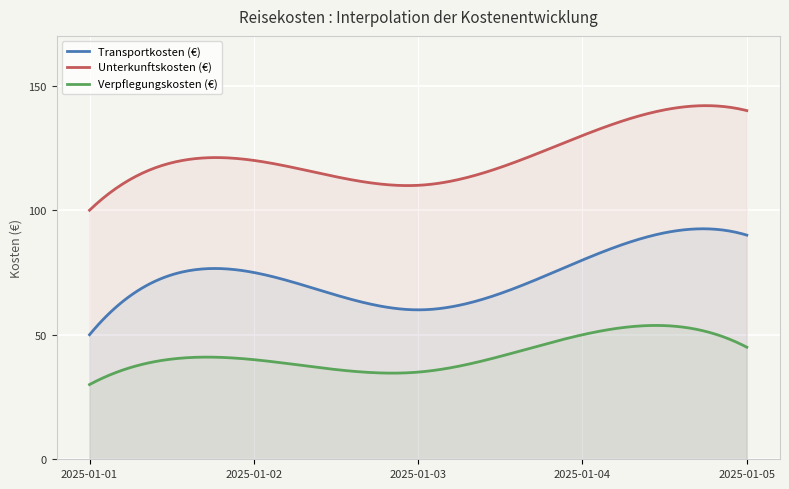

Count the Verpflegungskosten (€) values in the range 35 to 45.

3